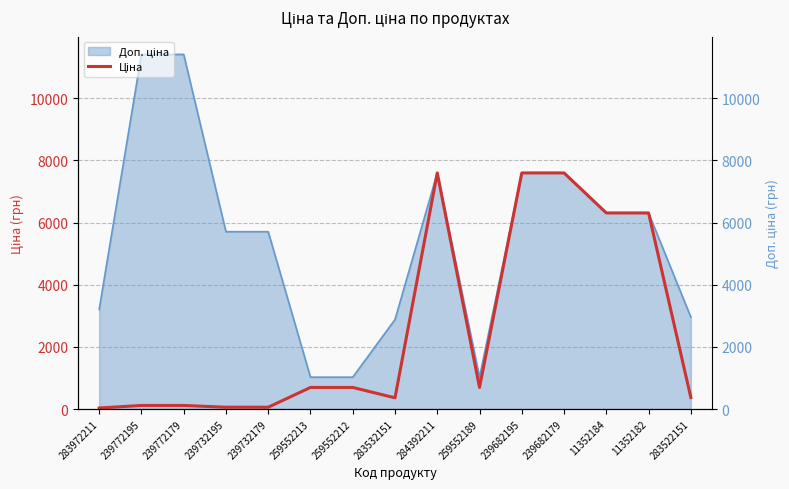

Reading right to left, extract all data points from this chart.

283522151=369.5	11352182=6308.8	11352184=6308.8	239682179=7596.5	239682195=7596.5	259552189=693.7	284392211=7596.5	283532151=359.9	259552212=693.7	259552213=693.7	239732179=57.0	239732195=57.0	239772179=114.1	239772195=114.1	283972211=32.0